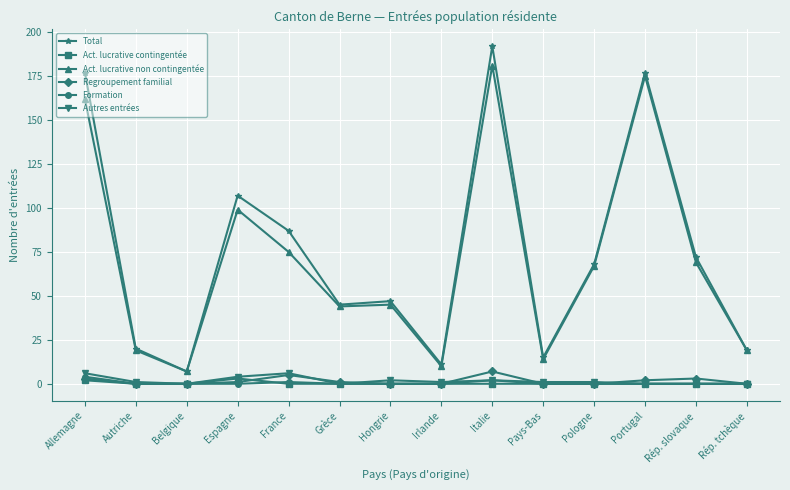

What is the total value across all series at Espagne?

214